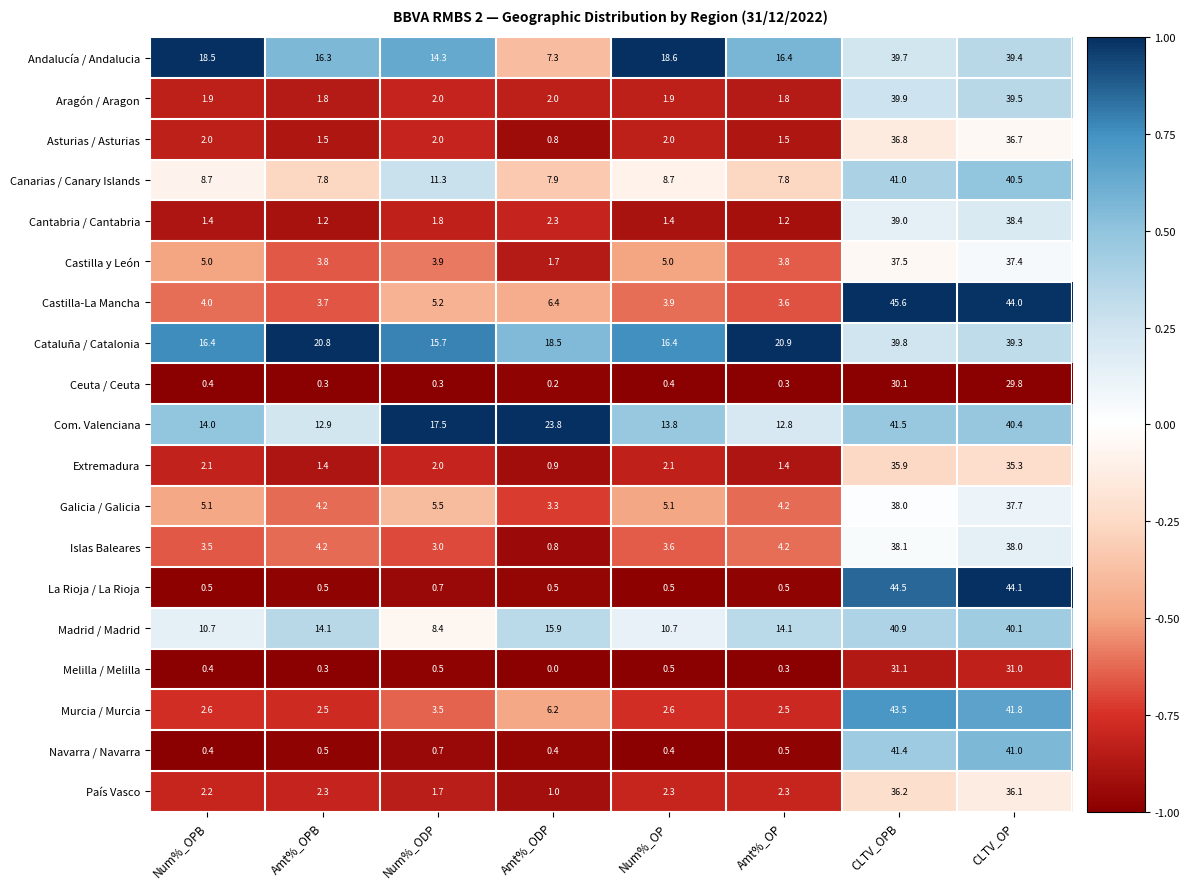

The value of Com. Valenciana at Amt%_ODP is 23.8. True or false?

True